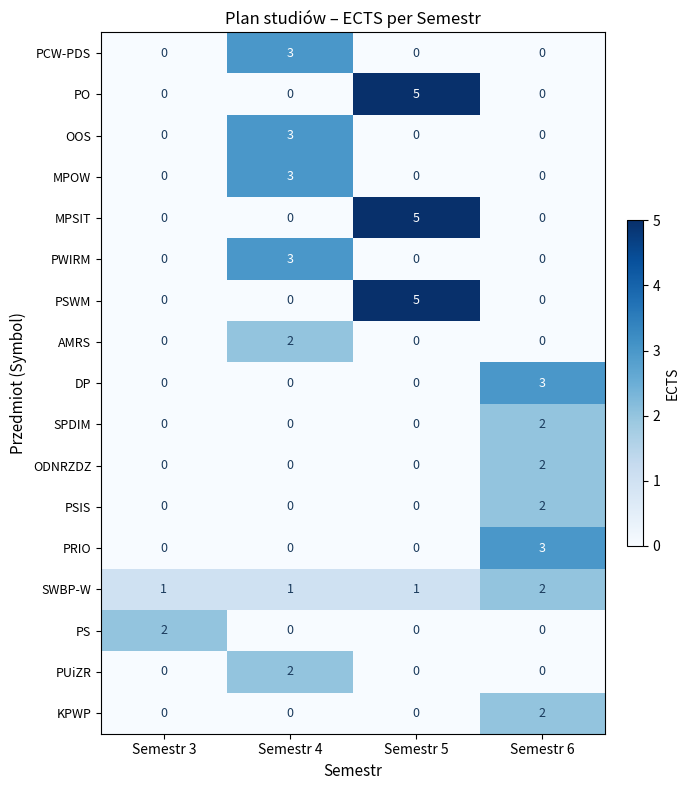

What is the difference between the highest and lowest values at Semestr 5?

5